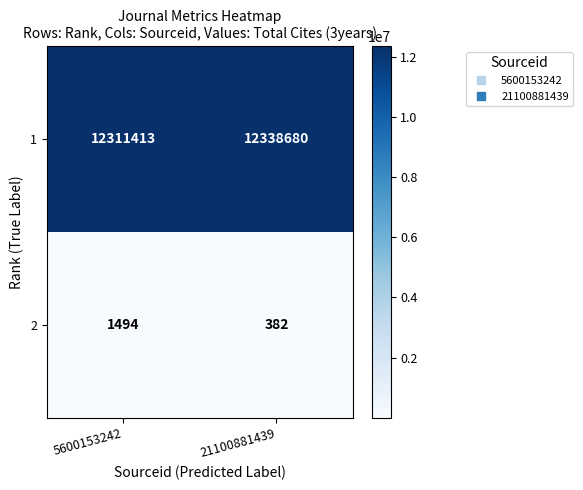

The 1 series shows 12311413 at 5600153242. True or false?

True